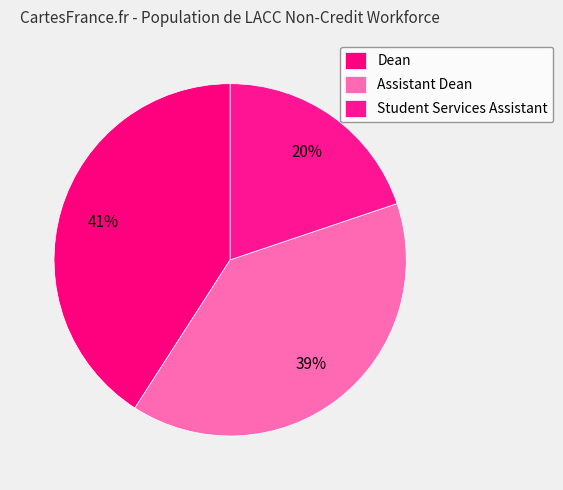

What is the largest slice in the pie chart?

Dean